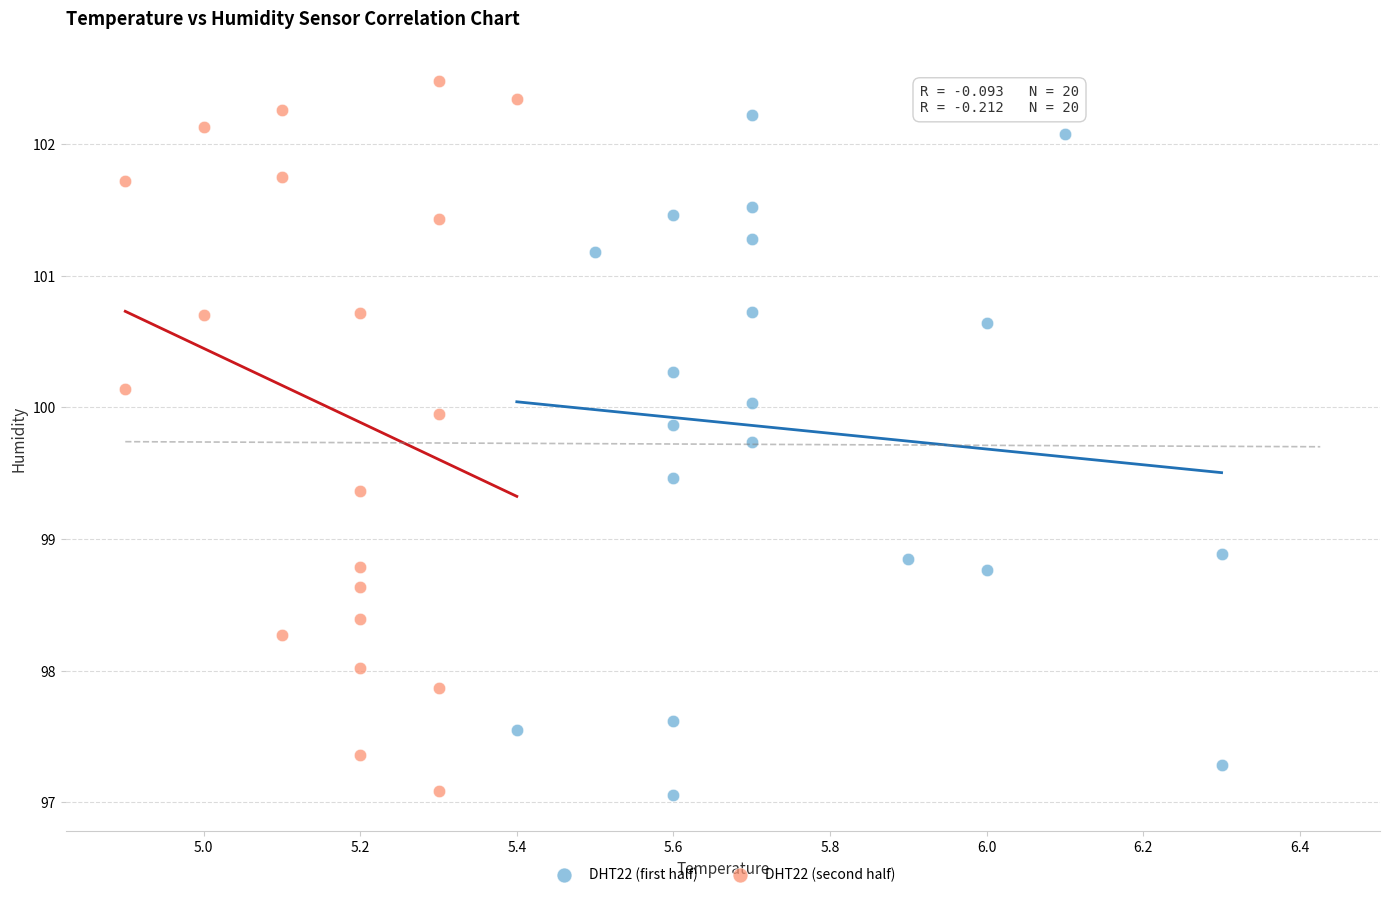

What are all the series names shown in the legend?

DHT22 (first half), DHT22 (second half)